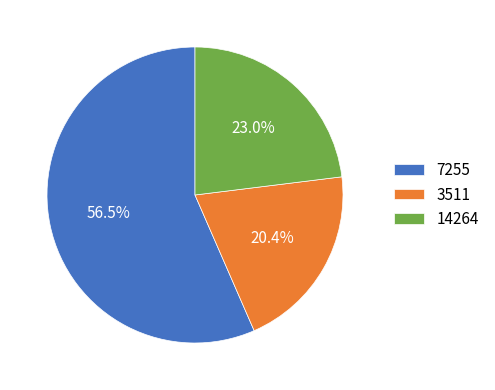

To the nearest percent, what is the combined percentage of 7255 and 14264?

80%